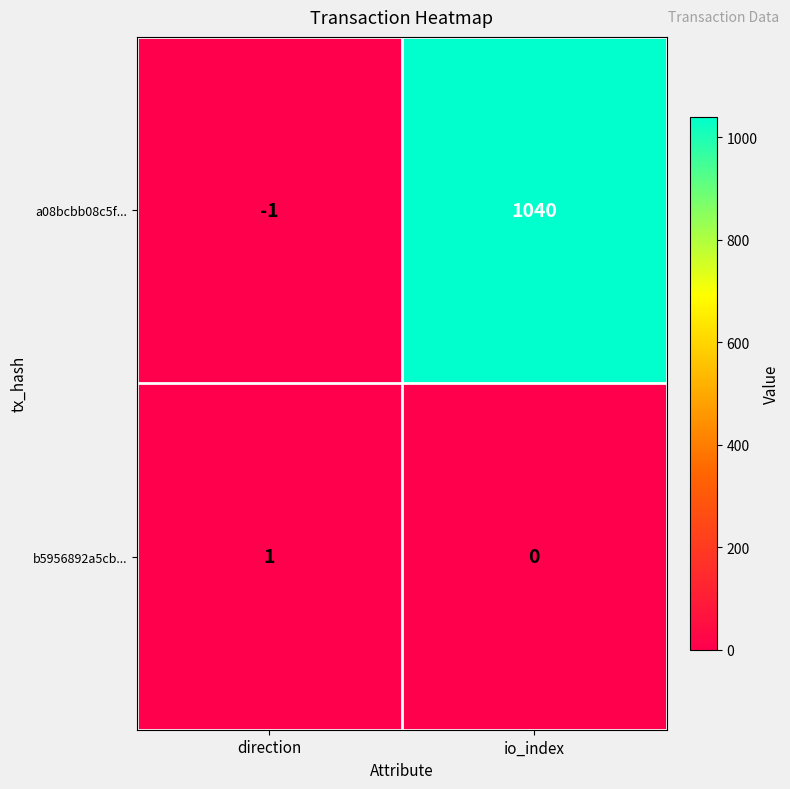

How many data points in a08bcbb08c5f... are less than 1040?

1